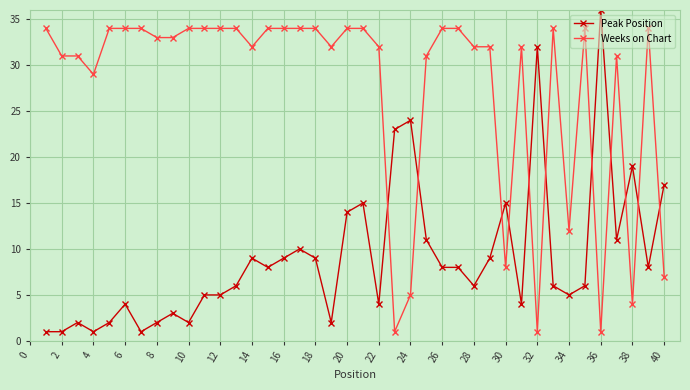

How many intersections are there between Peak Position and Weeks on Chart?

11